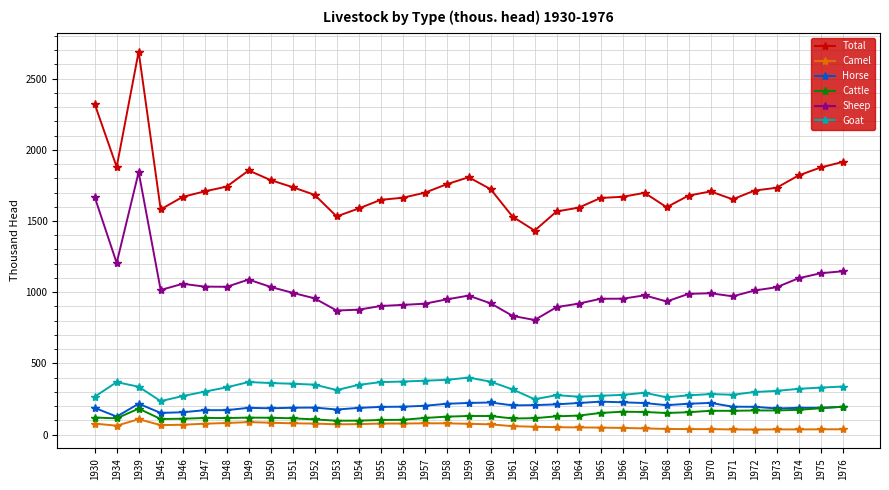

What is the highest value of the Camel series?

108.6